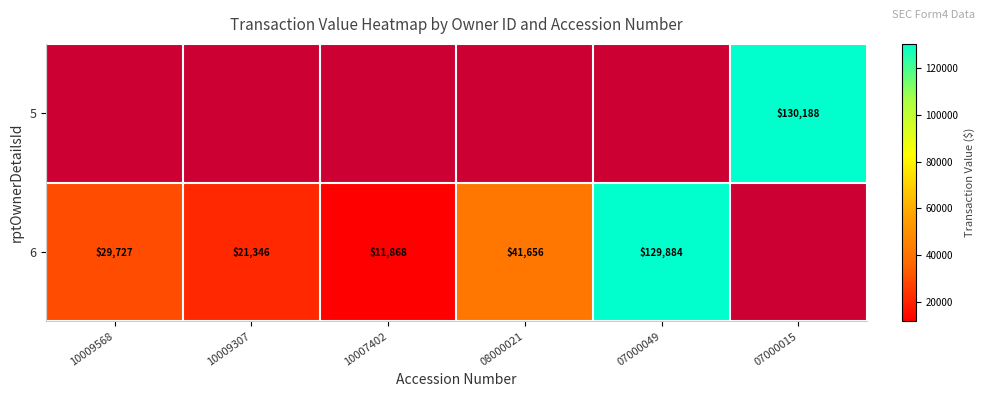

Which label corresponds to the smallest value in the chart?

10007402